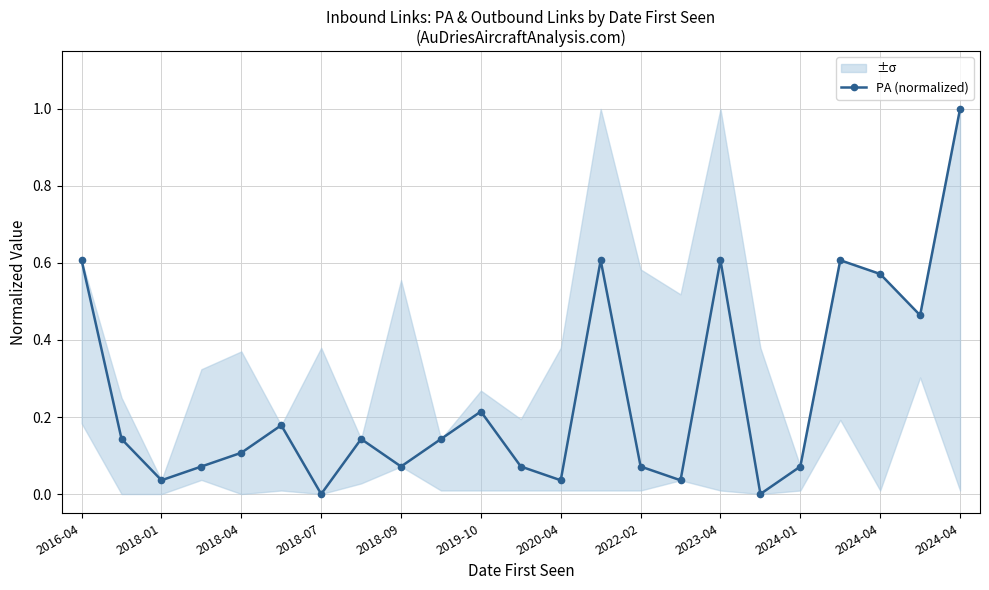

Which has a higher value, 2024-01 or 2023-04?

2023-04